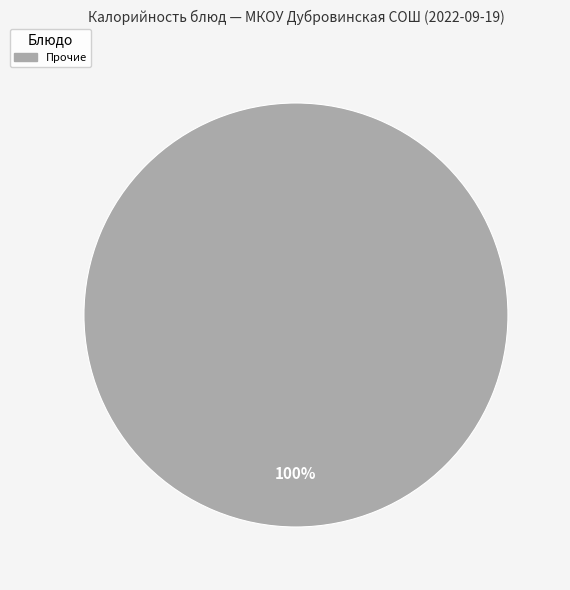

How many segments does this pie chart have?

1